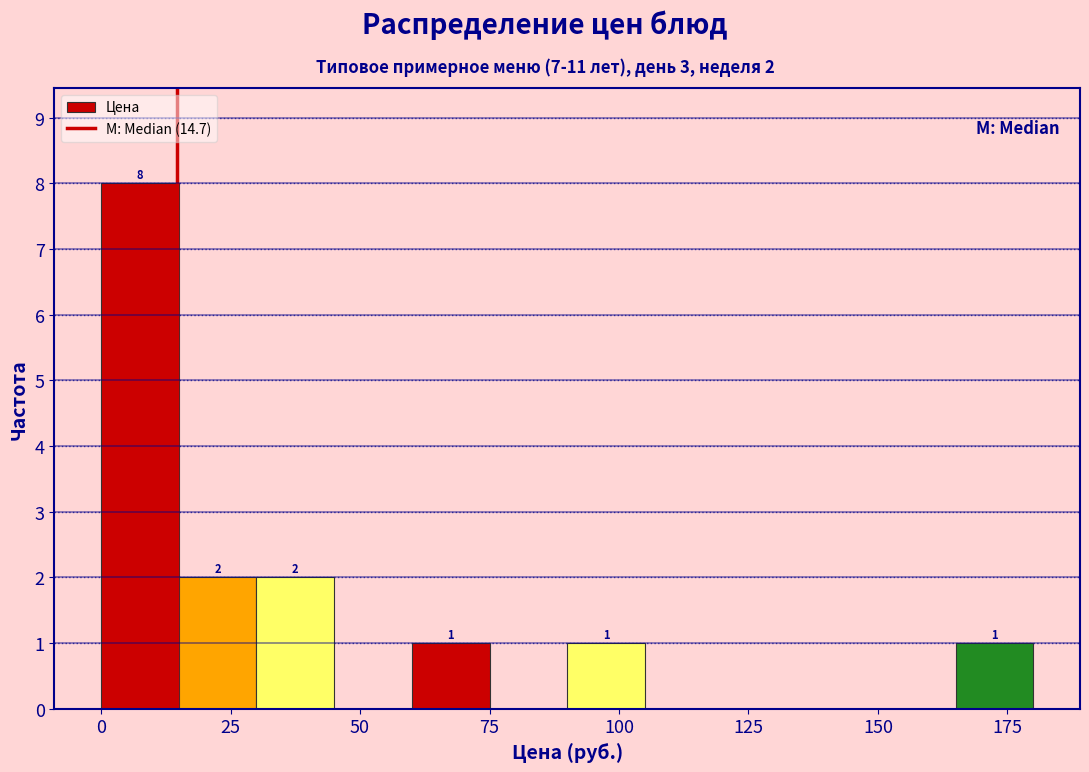

Around what value on the x-axis is the tallest bar? Give the approximate position of its centre, as read against the axis.

10